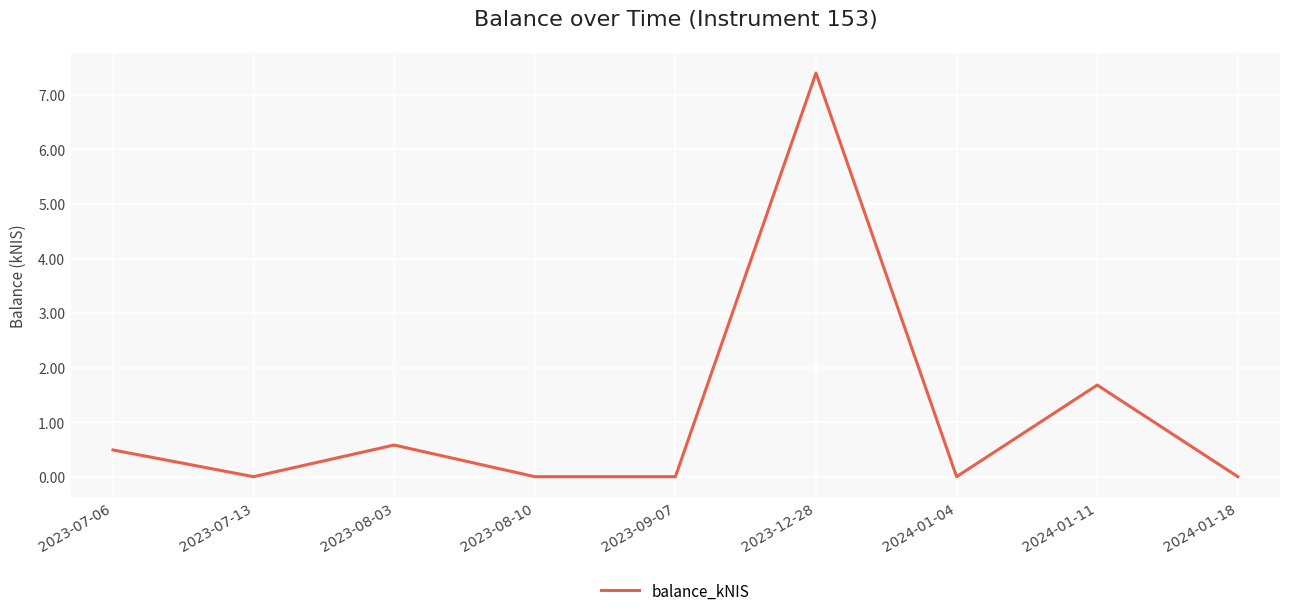

Which has a higher value, 2024-01-11 or 2023-08-03?

2024-01-11